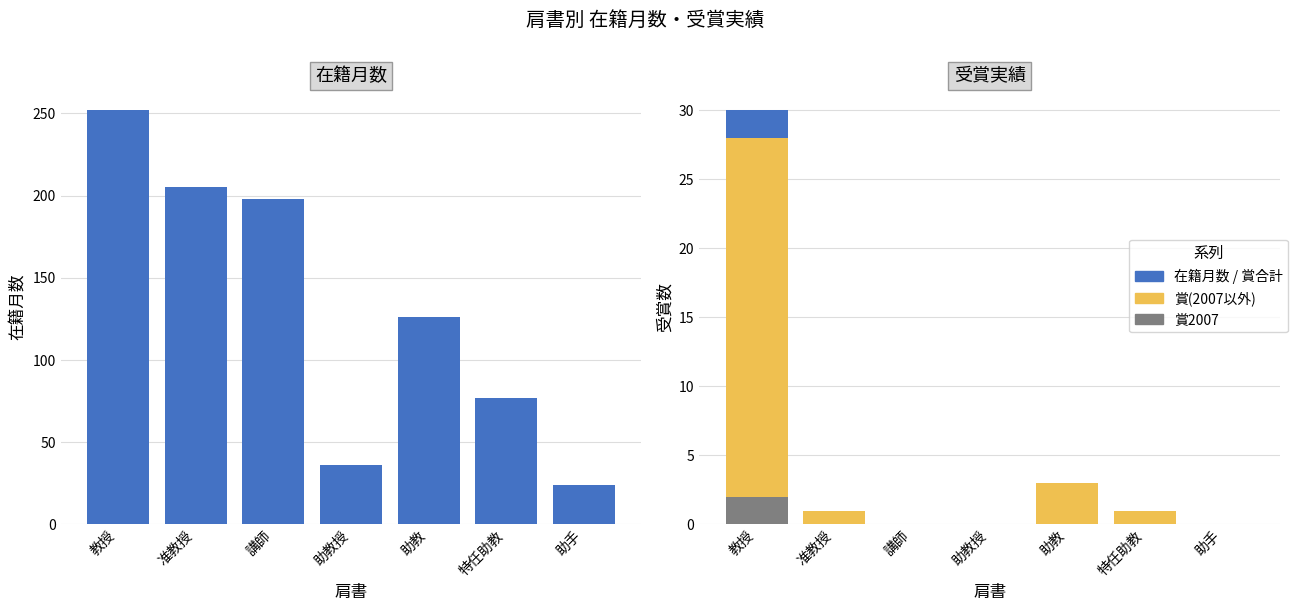

List the labels in order of 在籍月数 value, largest first.

教授, 准教授, 講師, 助教, 特任助教, 助教授, 助手